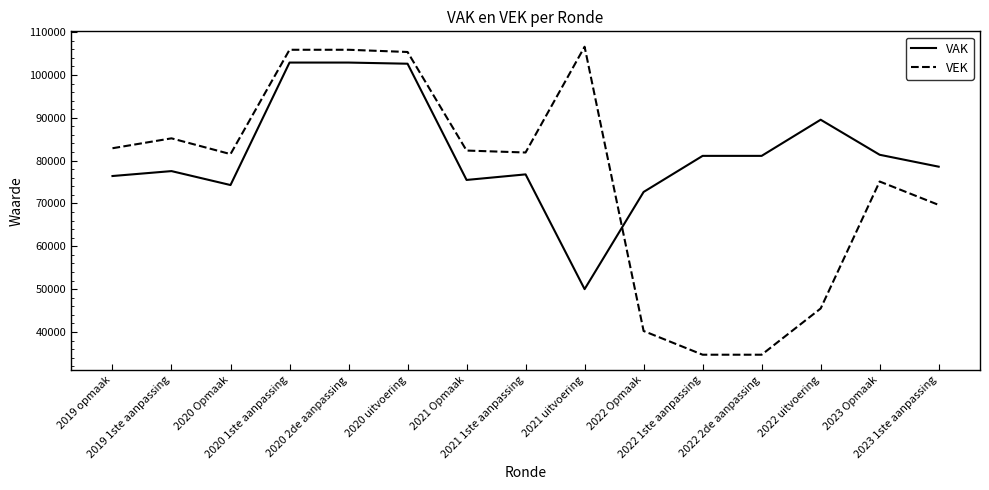

Where is the first local maximum for VAK?

2019 1ste aanpassing